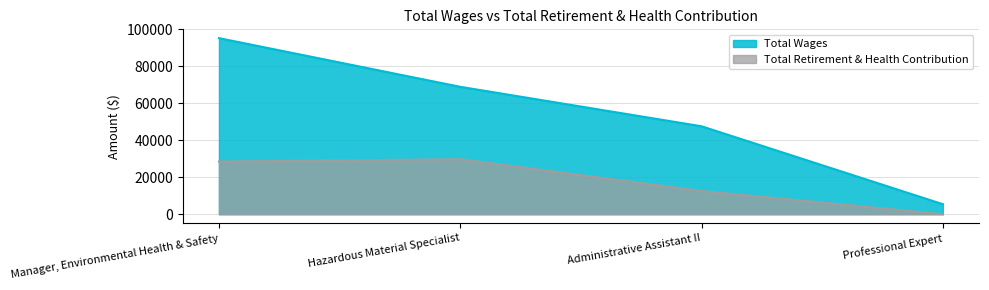

Between Hazardous Material Specialist and Professional Expert, which series saw the biggest shift?

Total Wages